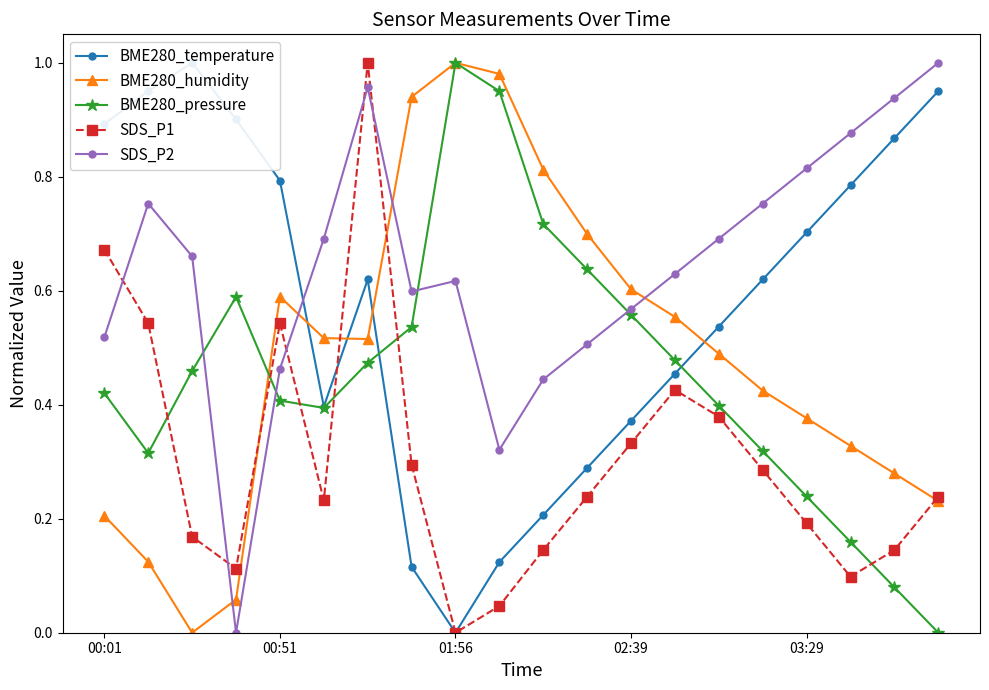

How many intersections are there between SDS_P2 and BME280_humidity?

4